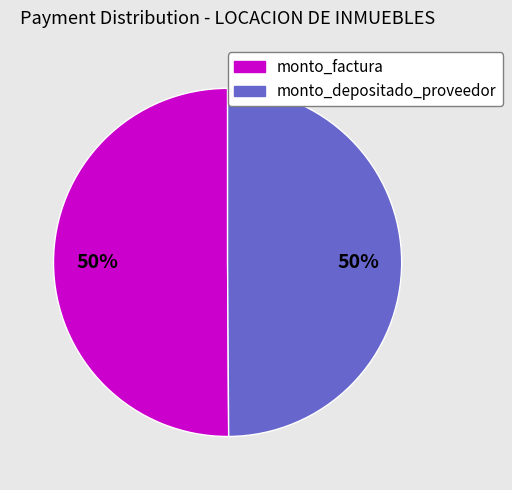

What is the ratio of the value at monto_depositado_proveedor to the value at monto_factura?

1.0